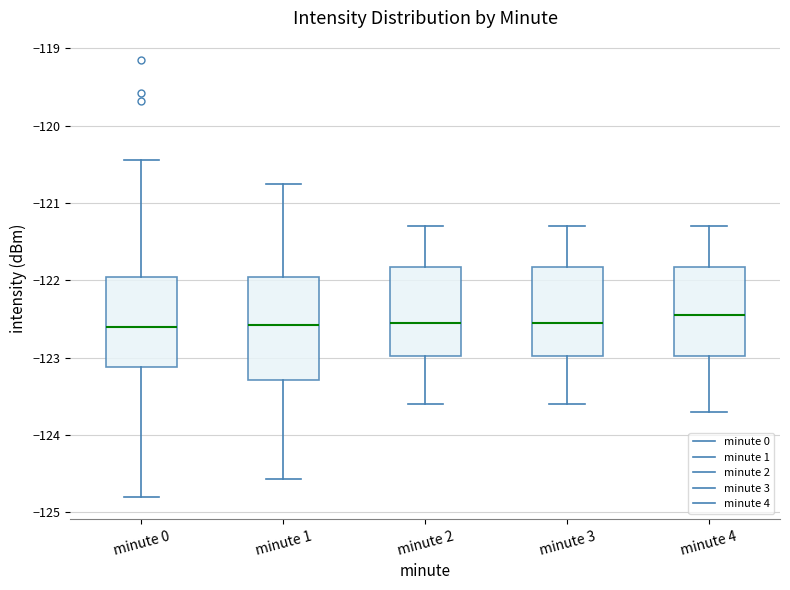

Reading left to right, transcribe this box plot: for each box, give where its median line is, the range the box spans, and where its two whiskers end, as read against the y-axis. The values are not printed on the chart, so give them approximately, as read against the axis.

minute 0: median -122.6, box -123.1 to -122.0, whiskers -124.8 to -120.4
minute 1: median -122.6, box -123.3 to -121.9, whiskers -124.6 to -120.7
minute 2: median -122.5, box -123.0 to -121.8, whiskers -123.6 to -121.3
minute 3: median -122.5, box -123.0 to -121.8, whiskers -123.6 to -121.3
minute 4: median -122.4, box -123.0 to -121.8, whiskers -123.7 to -121.3